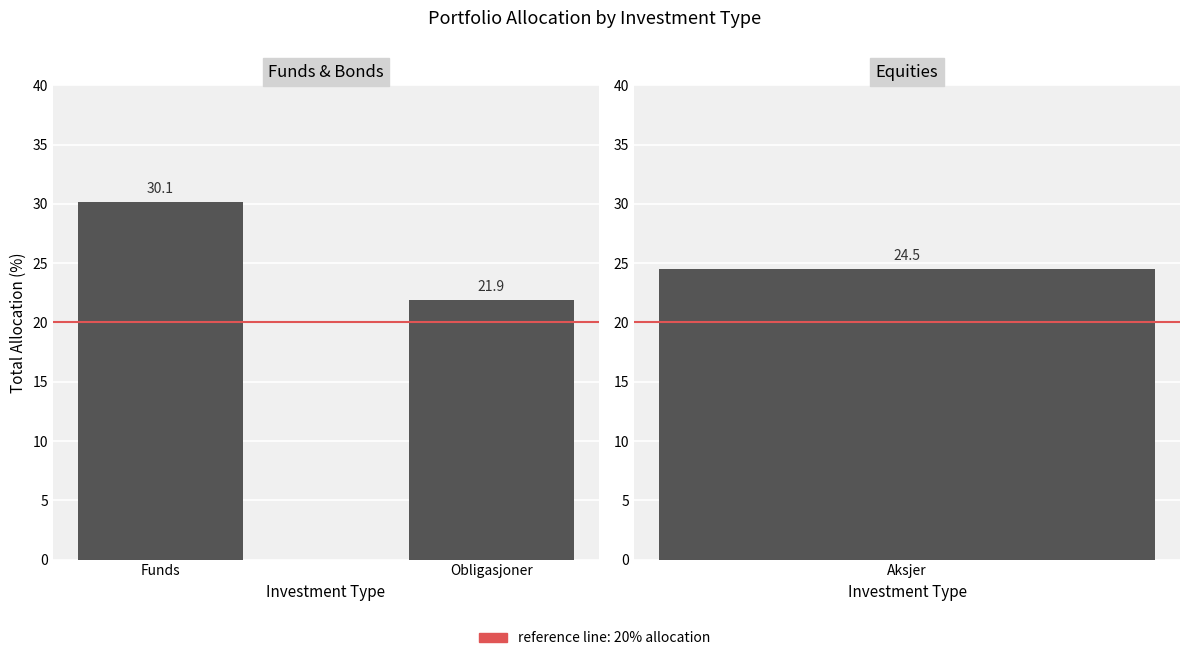

Which label corresponds to the smallest value in the chart?

Obligasjoner